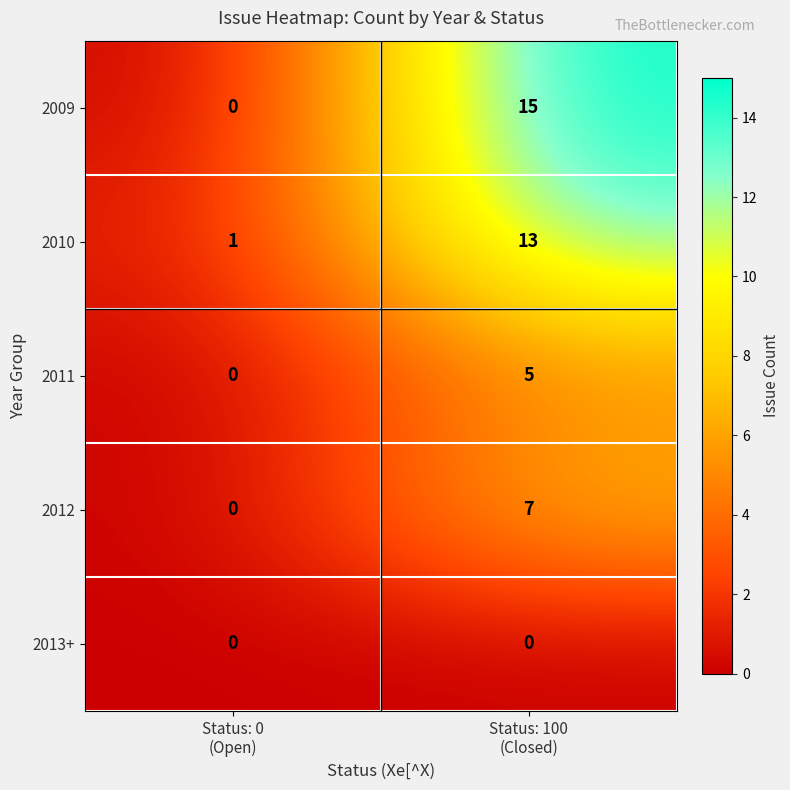

Which series has the largest total across all categories?

2009